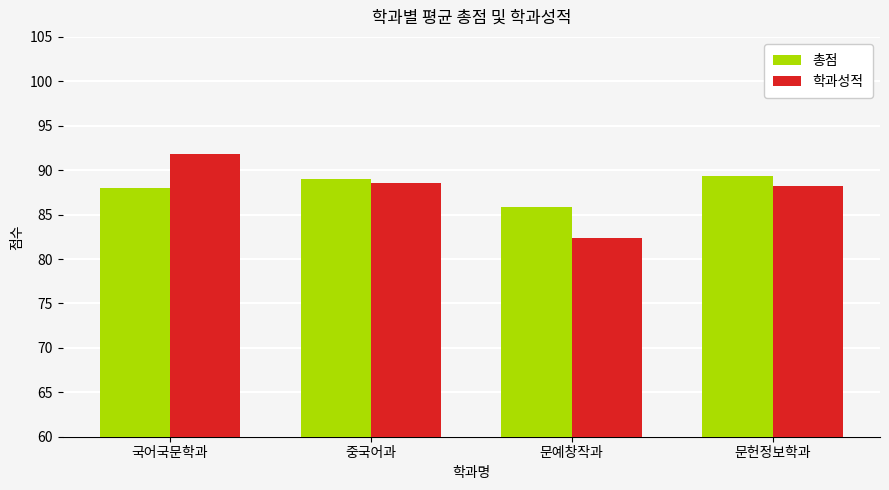

What is the sum of all 학과성적 values?

350.9